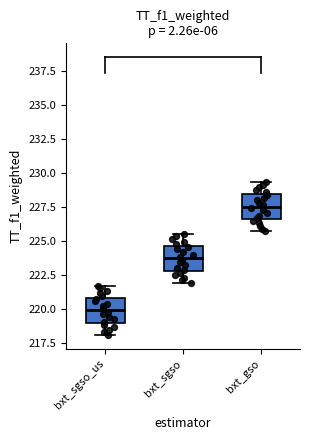

Reading left to right, transcribe this box plot: for each box, give where its median line is, the range the box spans, and where its two whiskers end, as read against the y-axis. The values are not printed on the chart, so give them approximately, as read against the axis.

bxt_sgso_us: median 220.0, box 219.0 to 221.0, whiskers 218.0 to 221.5
bxt_sgso: median 223.5, box 223.0 to 224.5, whiskers 222.0 to 225.5
bxt_gso: median 227.5, box 226.5 to 228.5, whiskers 225.5 to 229.5